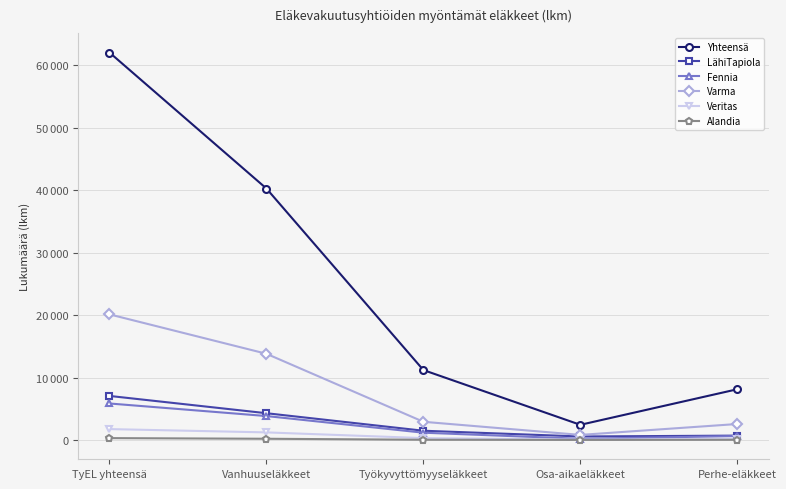

Rank the series at Vanhuuseläkkeet from highest to lowest value.

Yhteensä, Varma, LähiTapiola, Fennia, Veritas, Alandia